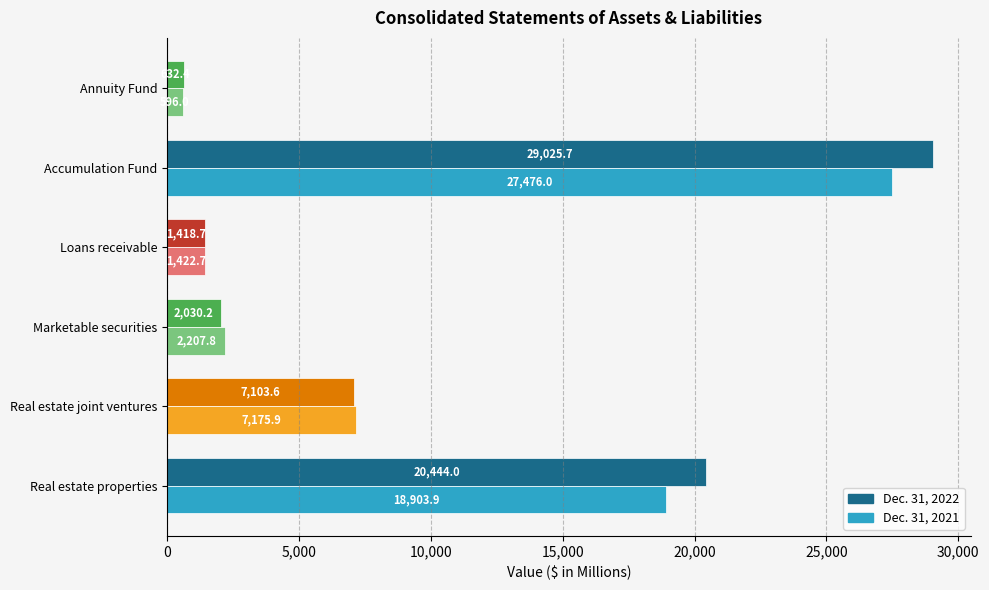

At which label is Dec. 31, 2022 closest to 14829?

Real estate properties